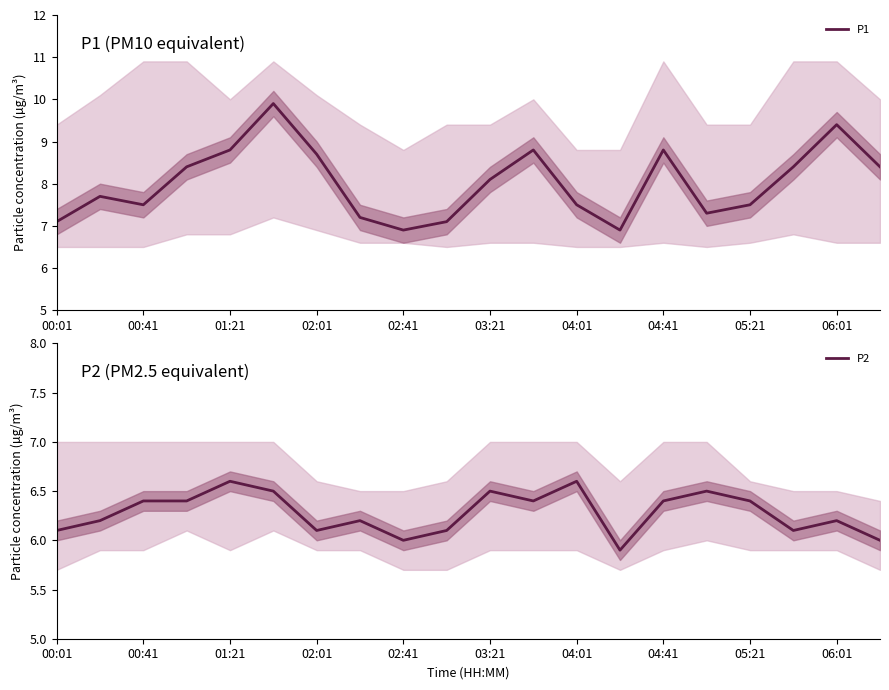

Where is P1 nearest to the value 8?

03:21